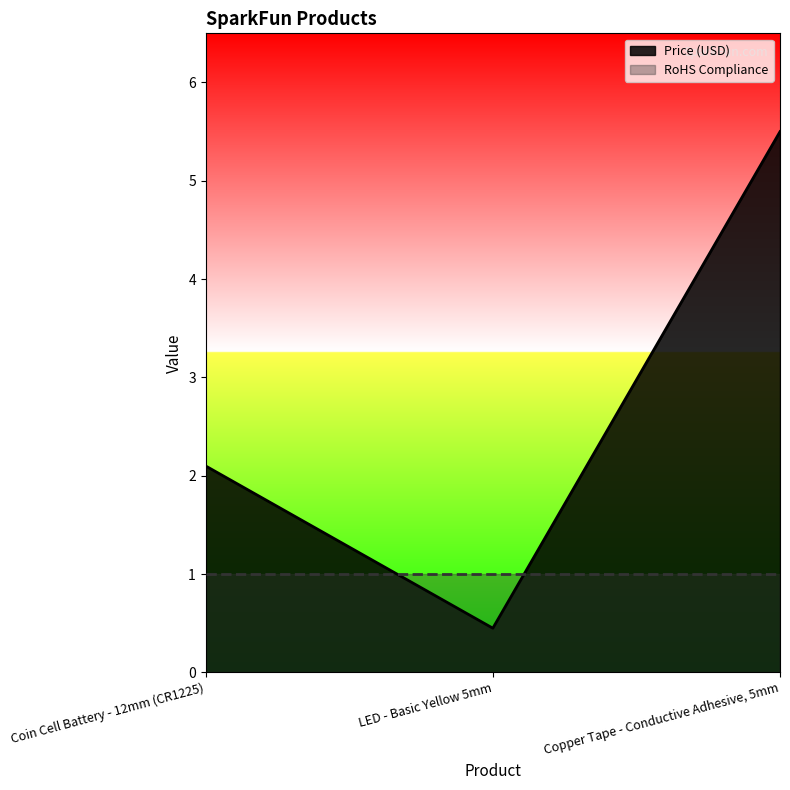

Between Coin Cell Battery - 12mm (CR1225) and Copper Tape - Conductive Adhesive, 5mm, which is larger?

Copper Tape - Conductive Adhesive, 5mm